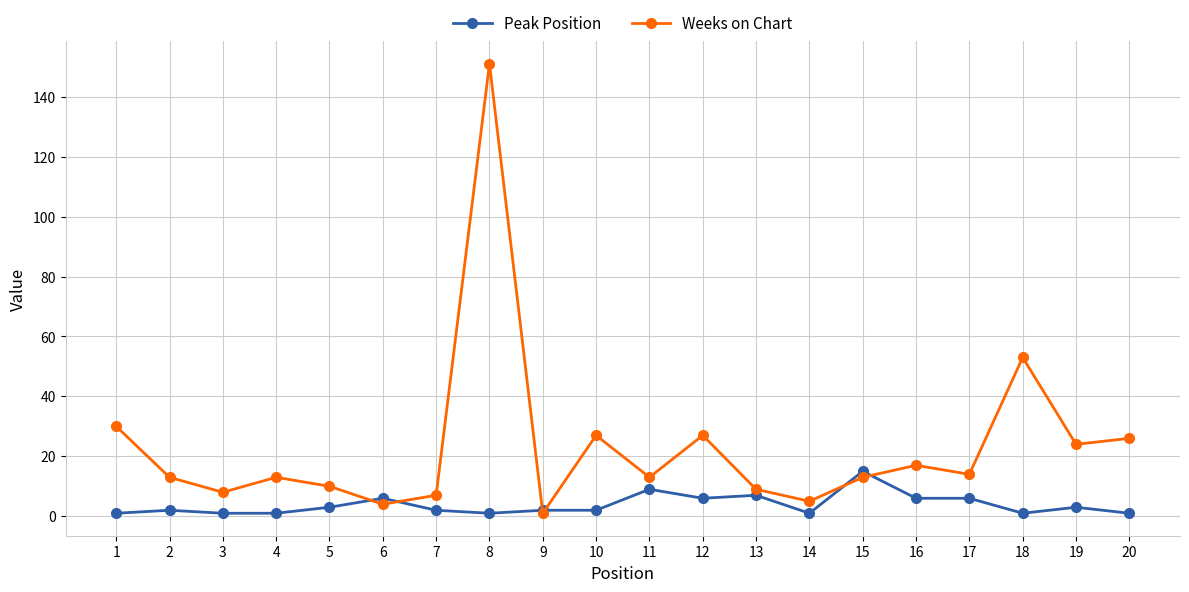

True or false: Weeks on Chart has more than 0 interior local peaks.

True